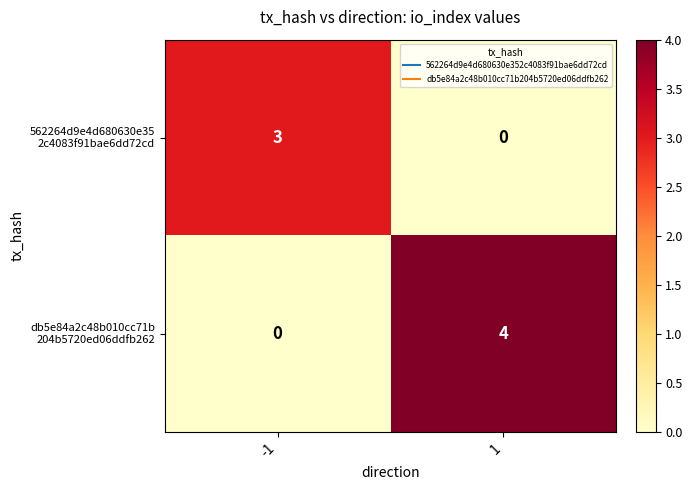

What is the difference between the highest and lowest values at -1?

3